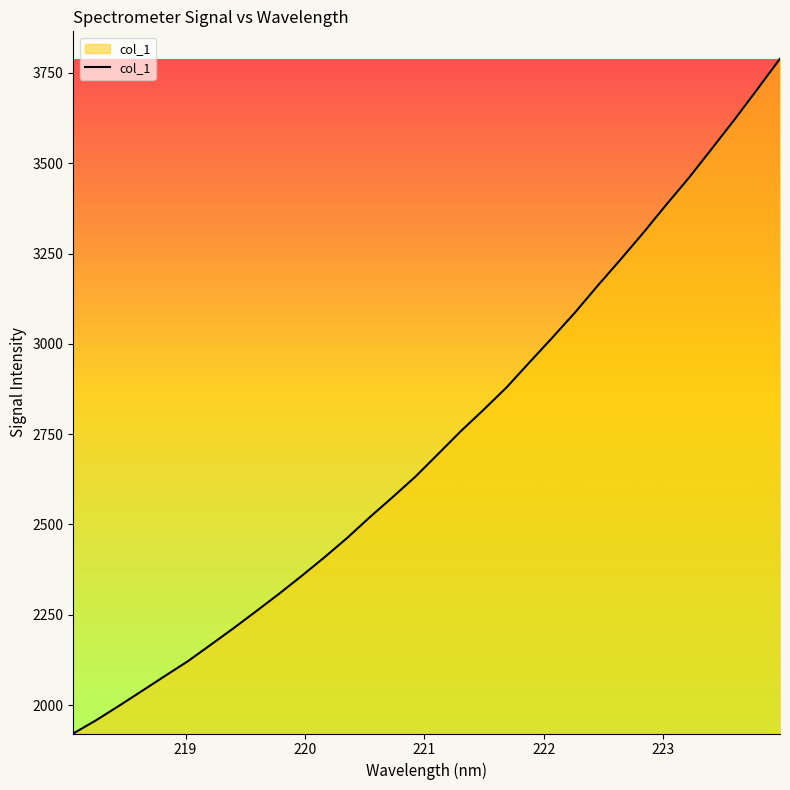

What is the greatest value displayed?

3789.4